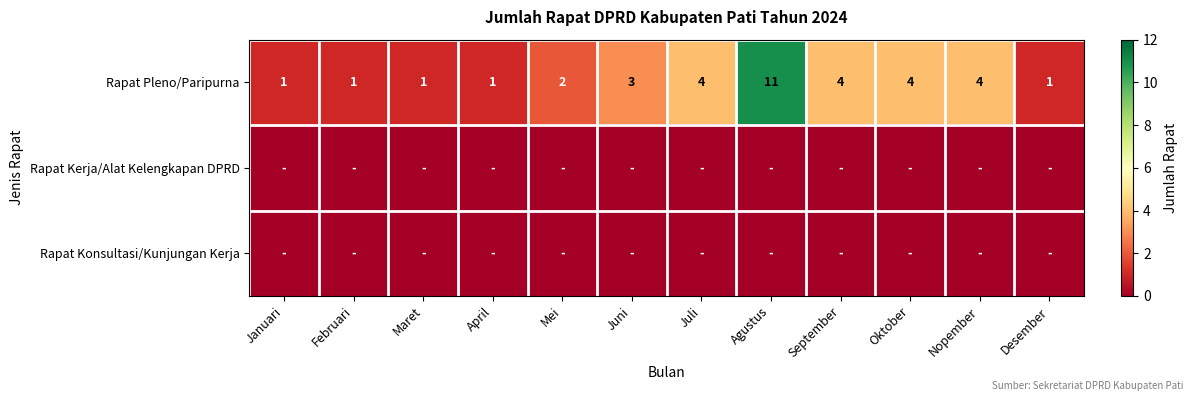

At which category does the chart reach its peak across all series?

Agustus